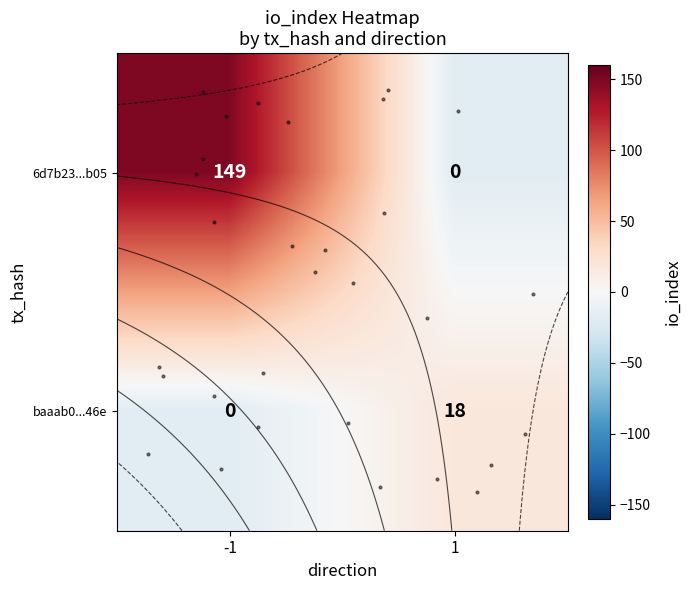

How many values in the baaab0...46e series are below 18?

1